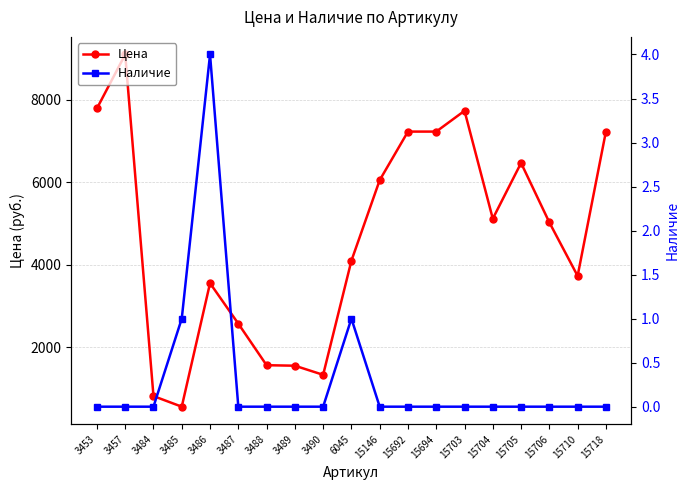

Is the value of Цена at 3486 greater than the value of Наличие at 3487?

Yes